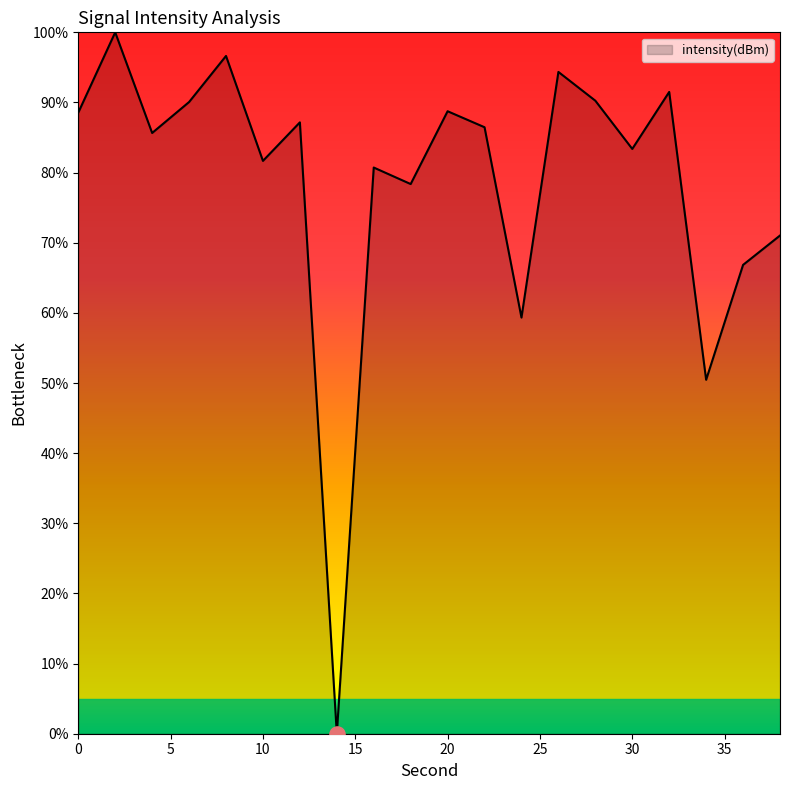

What is the difference between the maximum and minimum values?

100.0